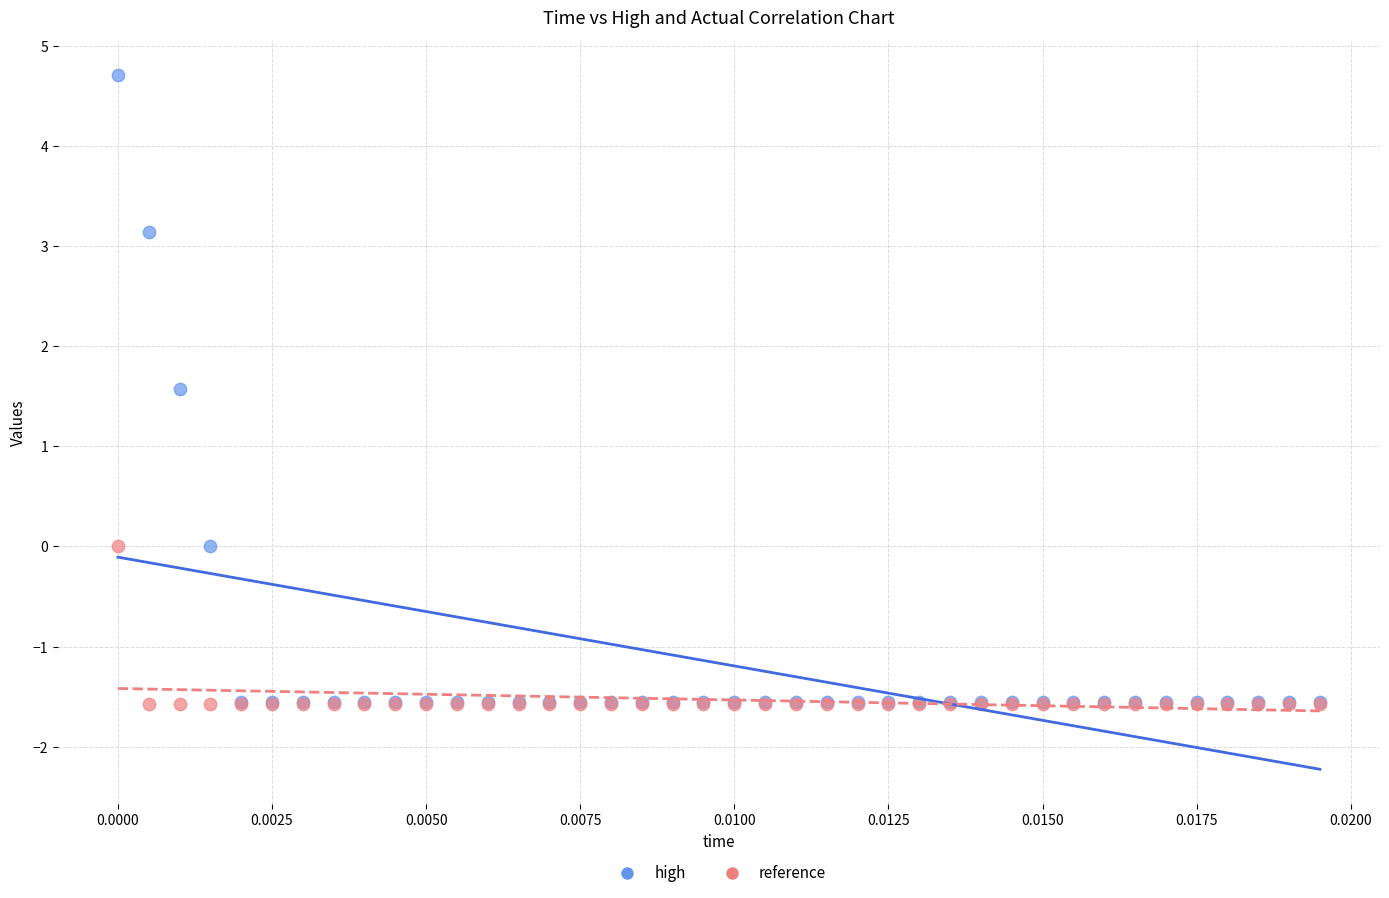

In the high series, what Y value is closest to 1?

1.6